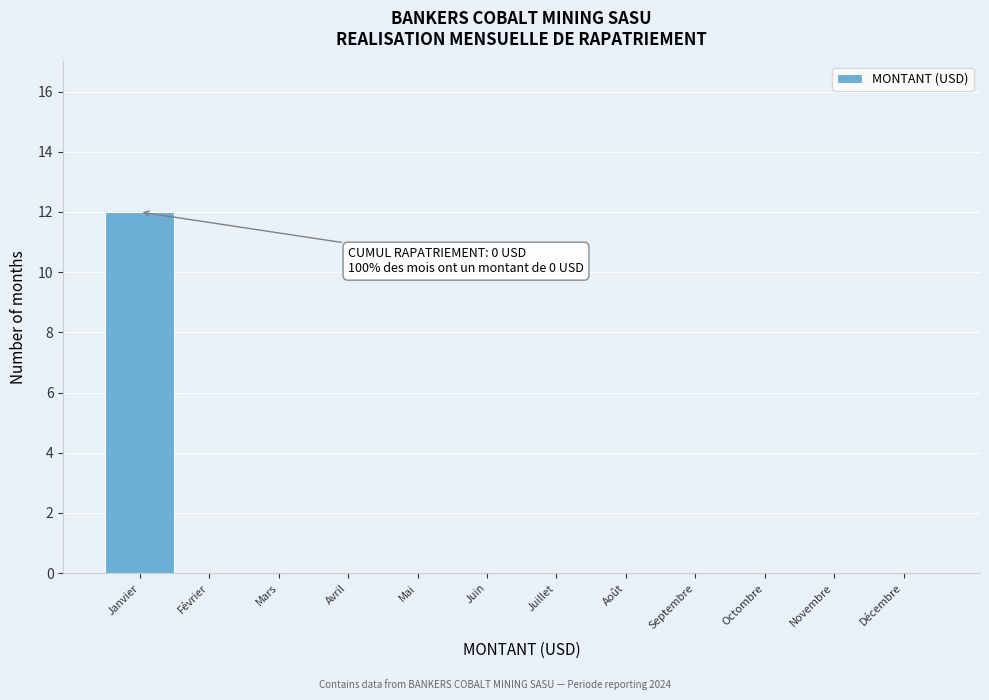

Reading left to right, transcribe all the data shown in this chart.

Janvier=12	Février=0	Mars=0	Avril=0	Mai=0	Juin=0	Juillet=0	Août=0	Septembre=0	Octombre=0	Novembre=0	Décembre=0